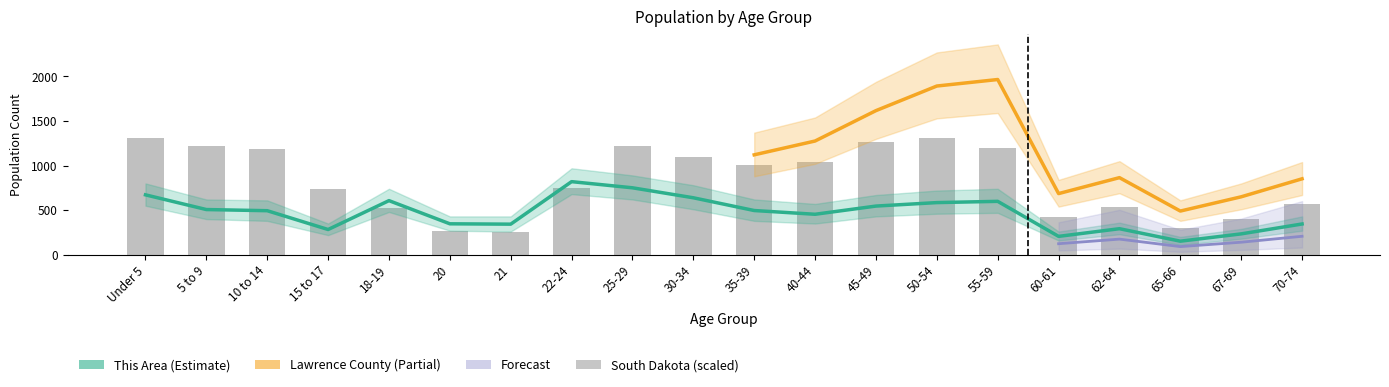

What is the total value across all series at 10 to 14?

1681.4